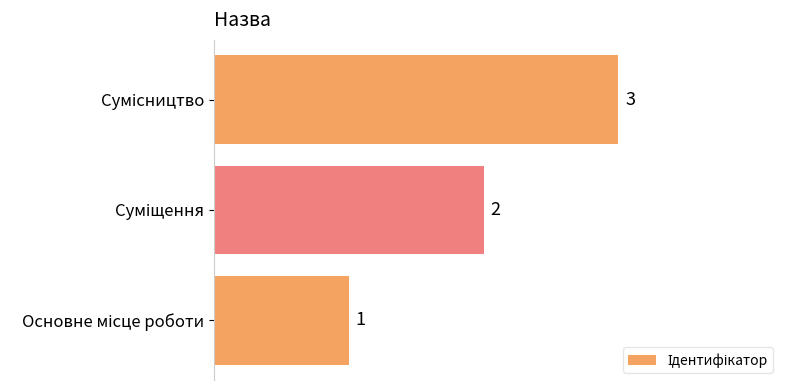

How many categories are shown in the chart?

3